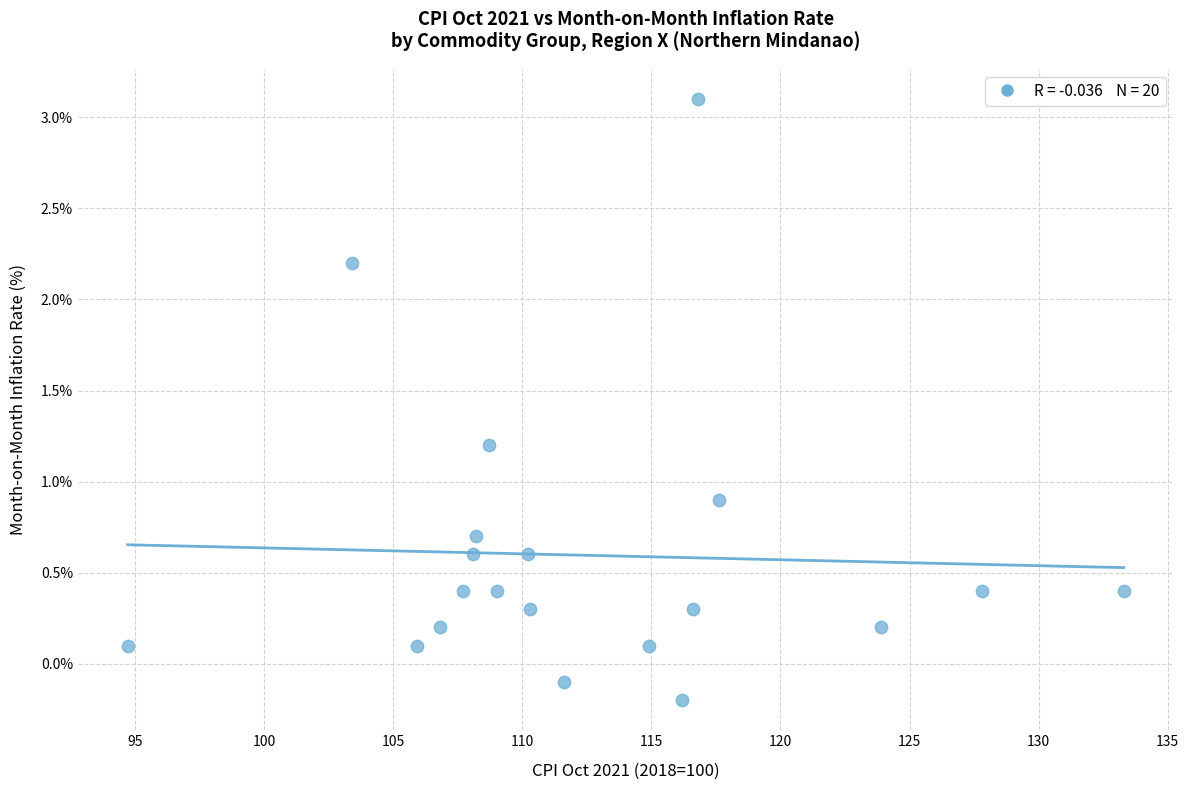

What Y value in the scatter plot is closest to 1?

0.9